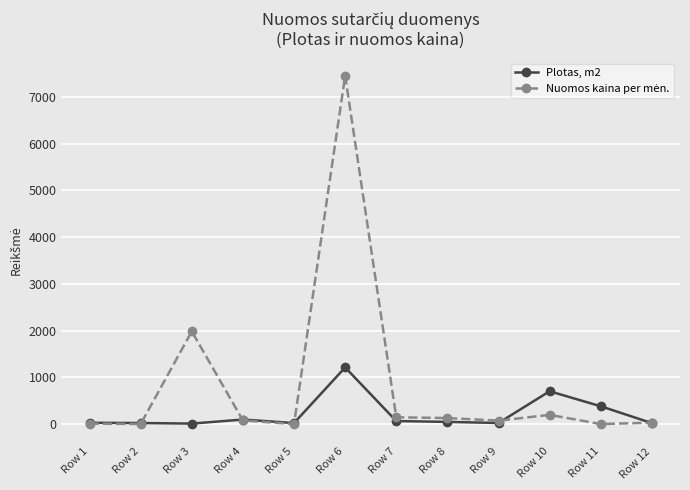

What is the greatest value displayed?

7454.9